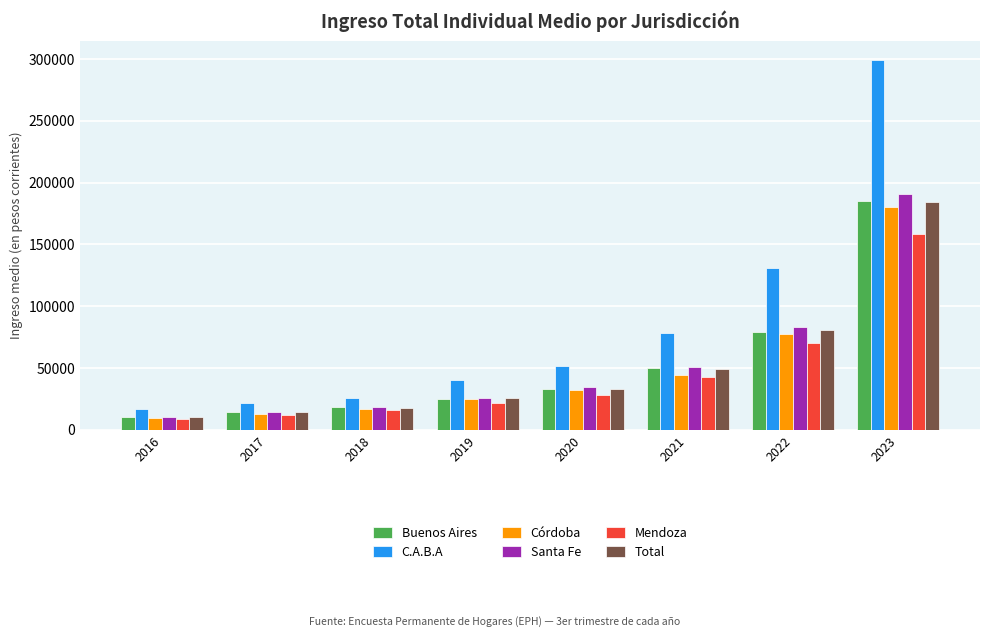

What is the average value of the Mendoza series?

44639